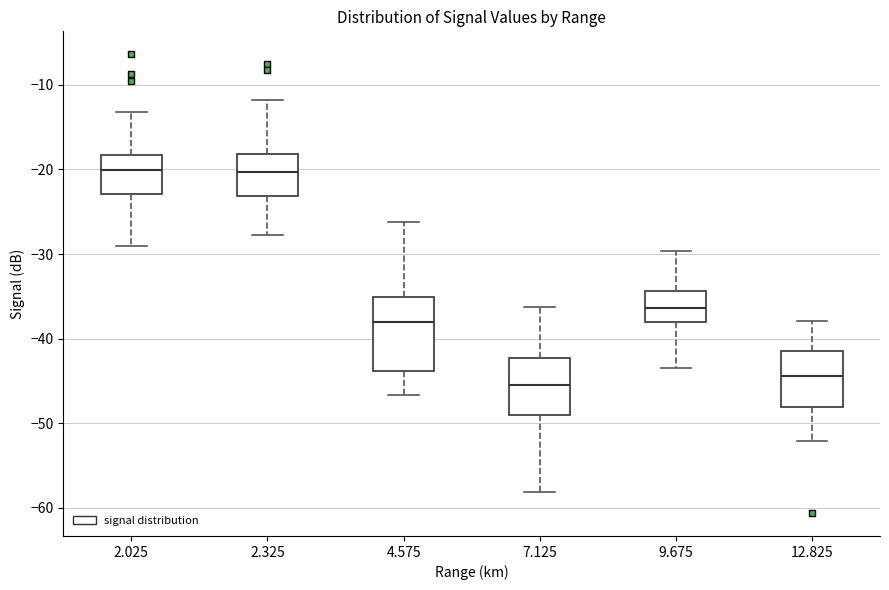

Where is the lower edge of the box at x = 2.025 on the y-axis? The values are not printed on the chart, so give them approximately, as read against the axis.

-23